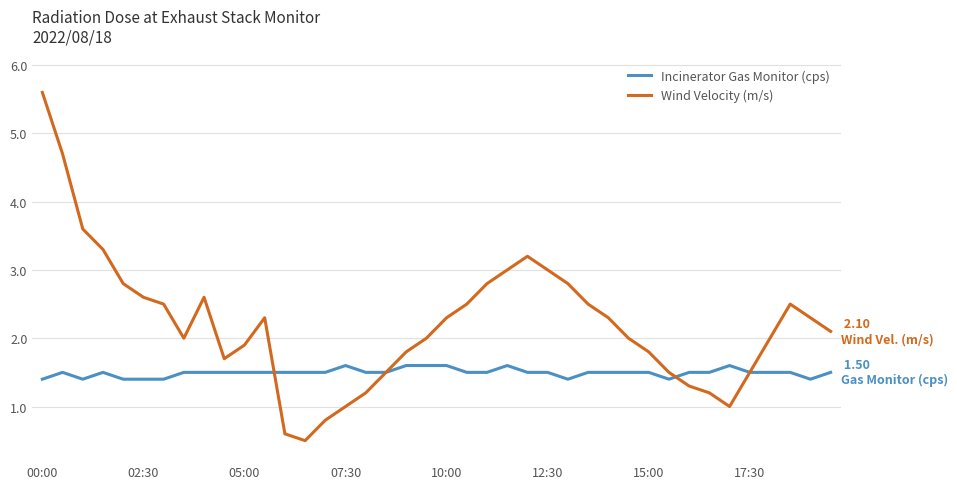

List the series in order of their overall mean, lowest first.

Incinerator Gas Monitor (cps), Wind Velocity (m/s)